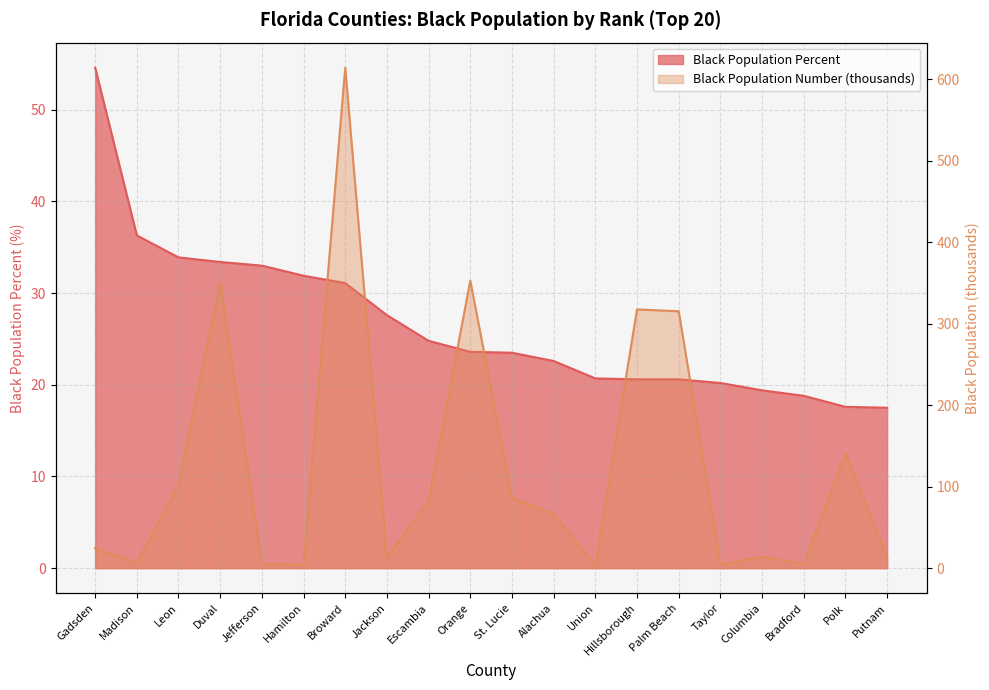

At which category is the sum across all series the highest?

Broward